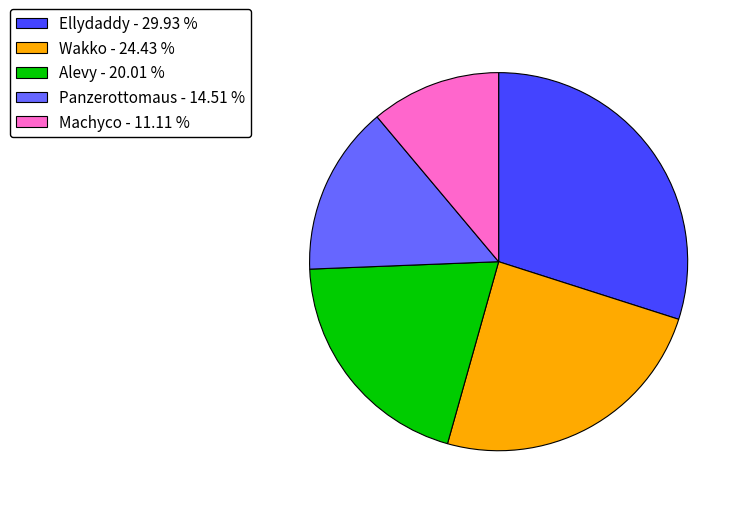

Is Alevy - 20.01 % the majority of the pie?

No